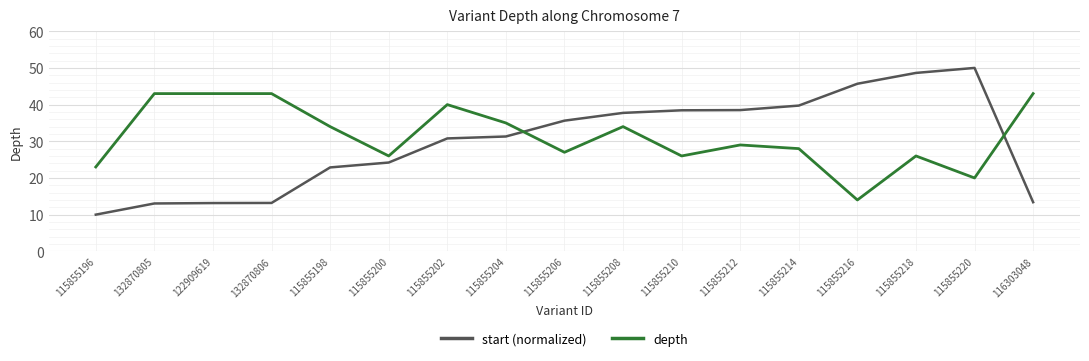

Rank the series at 132870806 from lowest to highest value.

start (normalized), depth